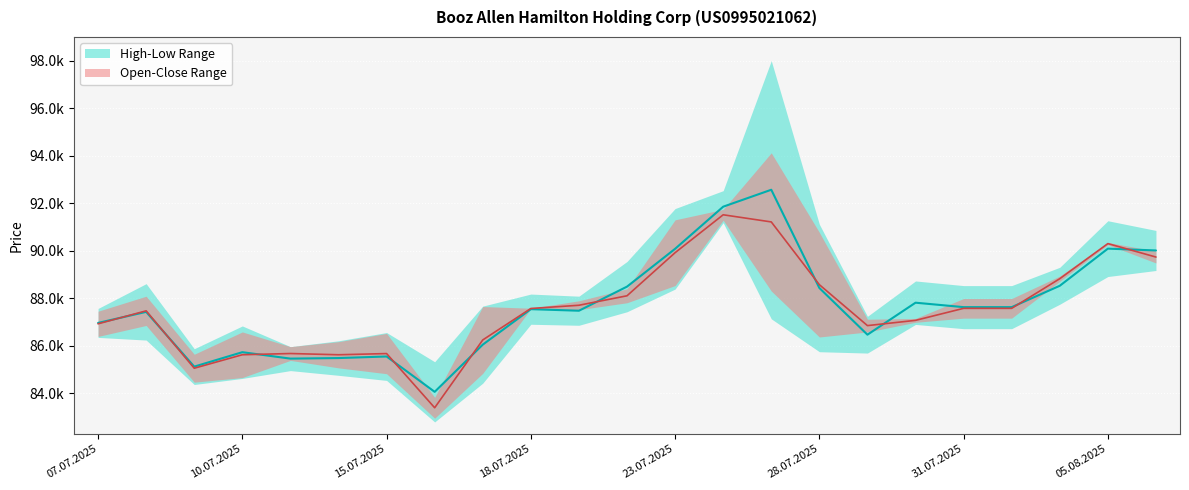

In Open, how many points are higher than both neighbors (excluding endpoints)?

6